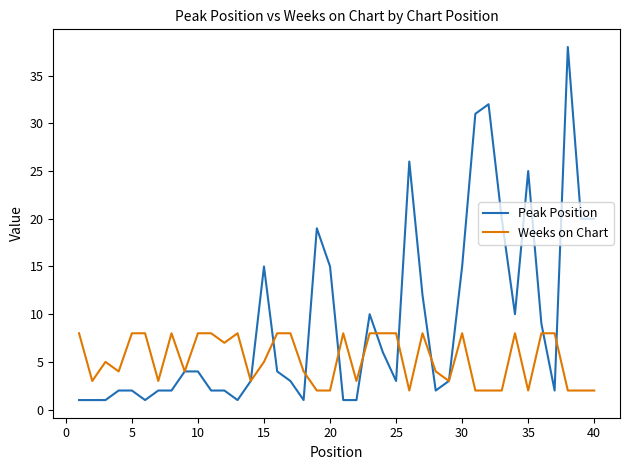

List the series in order of their overall mean, highest first.

Peak Position, Weeks on Chart